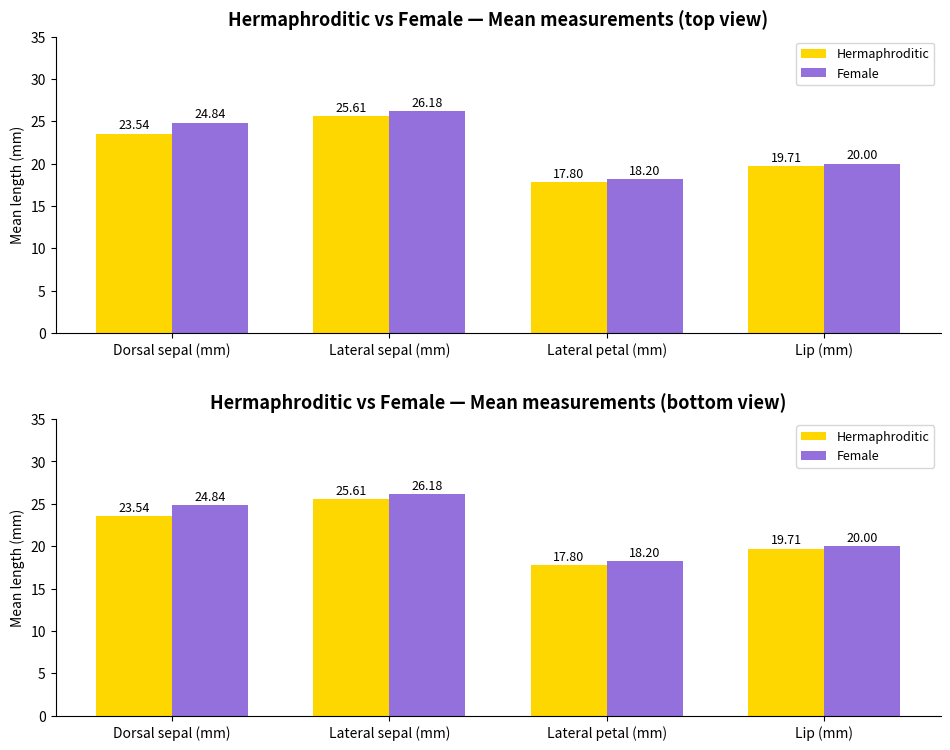

What value does the Hermaphroditic series have at Lip (mm)?

19.7